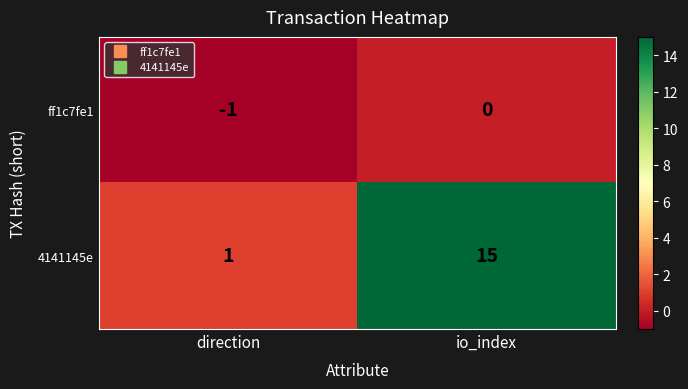

True or false: ff1c7fe1 has a value of 0 at io_index.

True